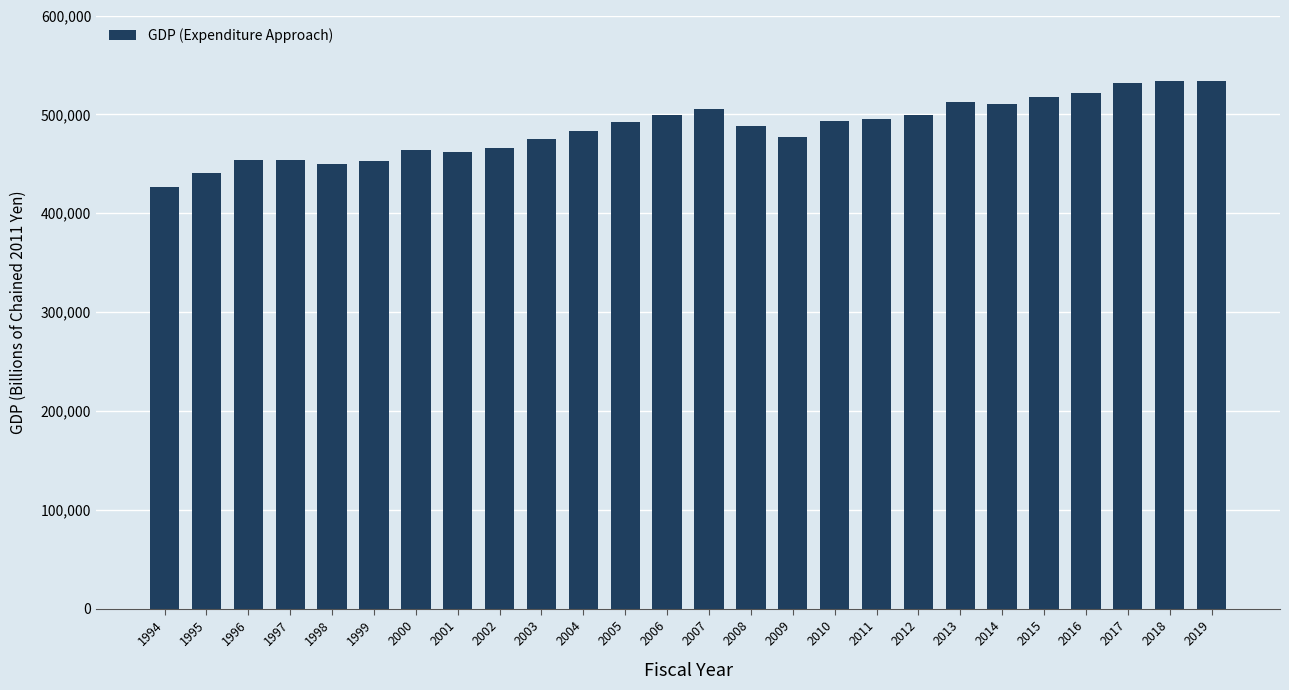

What is the value of the 8th bar from the left?

461747.2